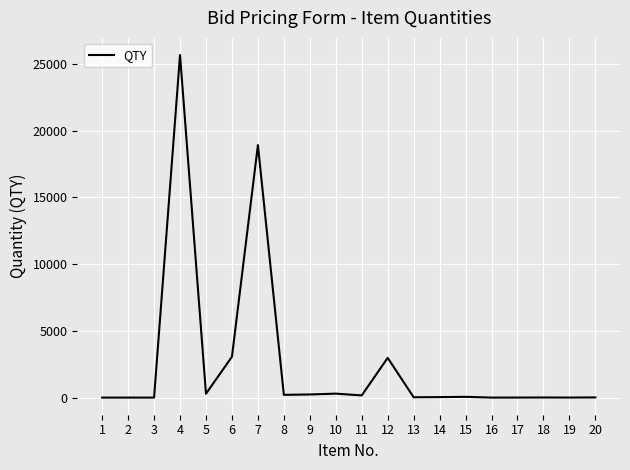

True or false: there are more than 0 points higher than both neighbors.

True